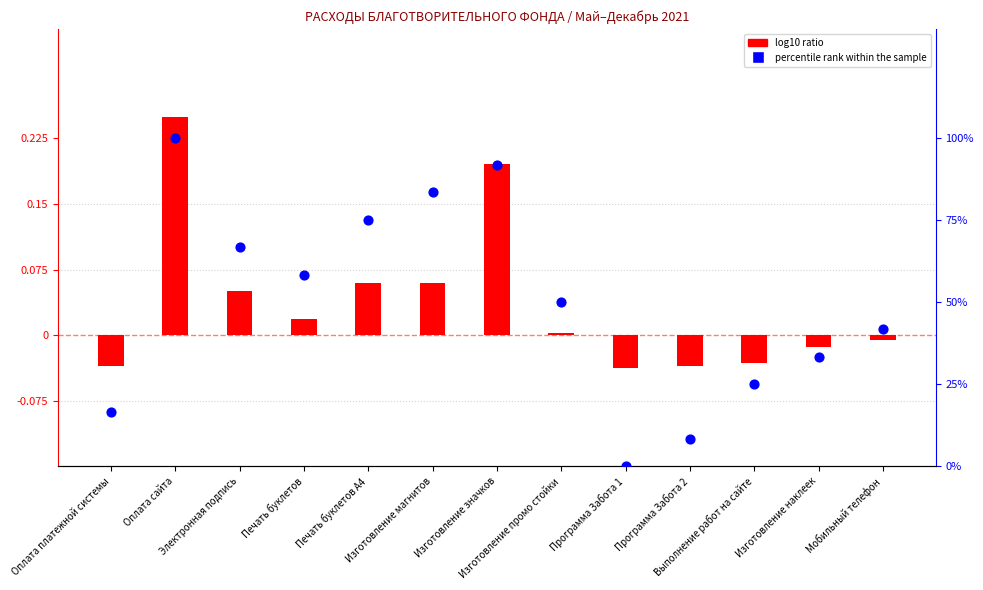

Which series has the widest spread of Y values?

percentile rank within the sample